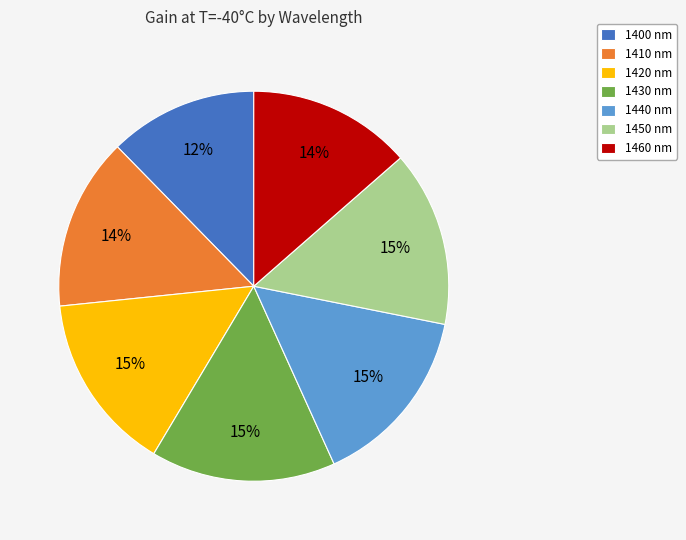

How many segments does this pie chart have?

7